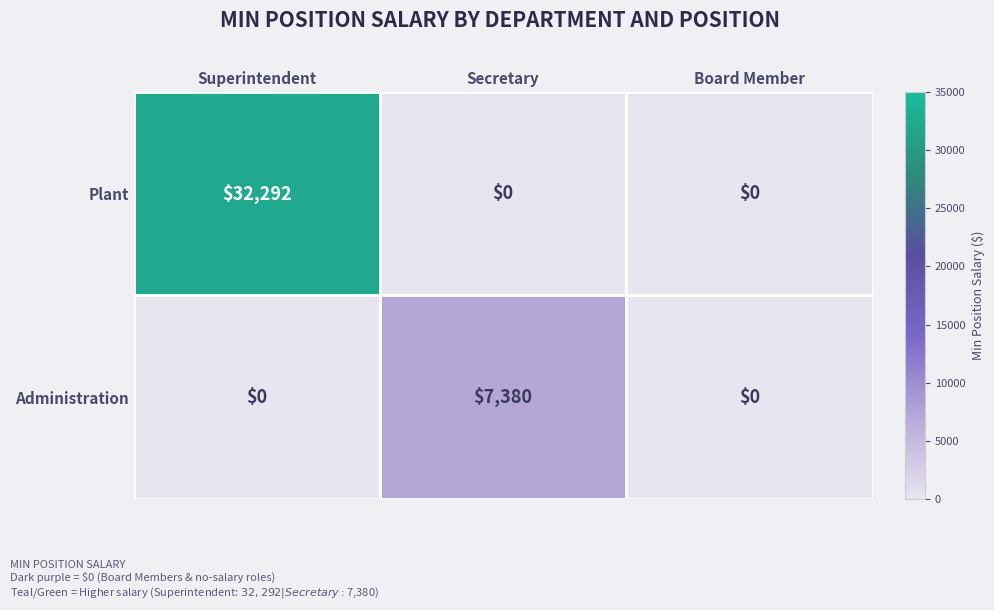

Which series has the widest spread of values?

Plant